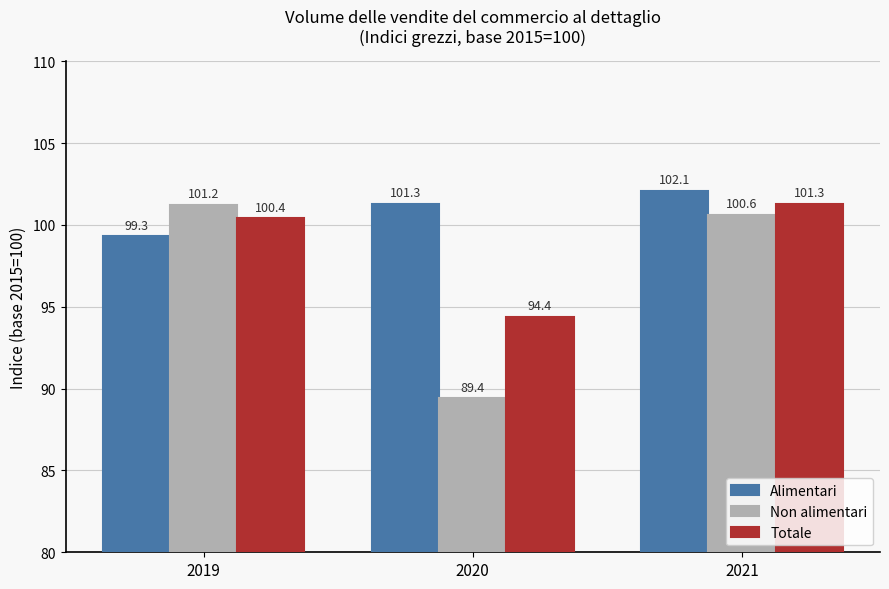

What is the spread (max minus min) of values at 2020?

11.9